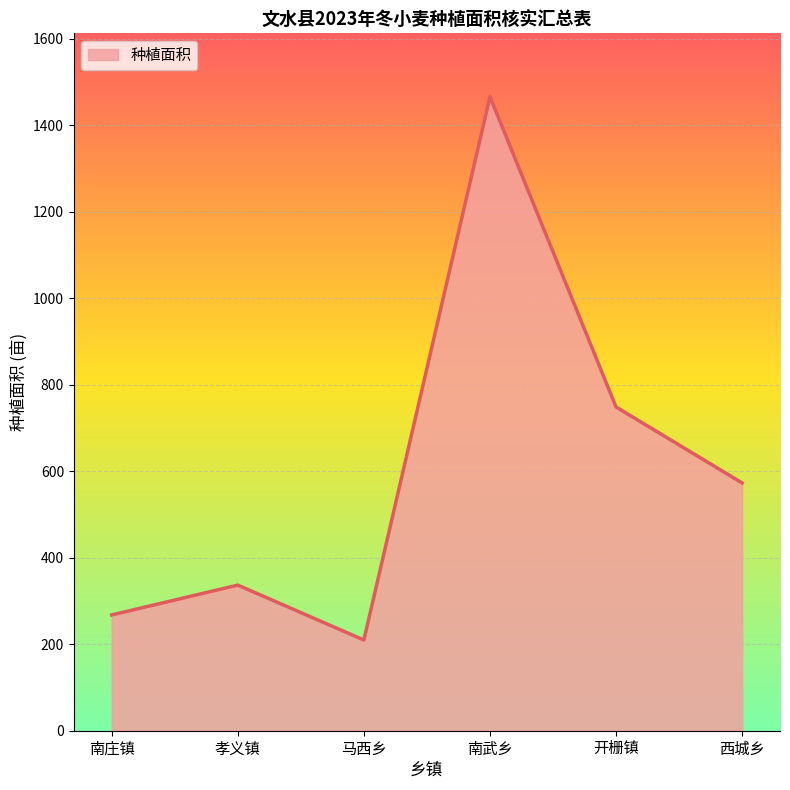

The chart shows a value of 1465.5 at 南武乡. True or false?

True